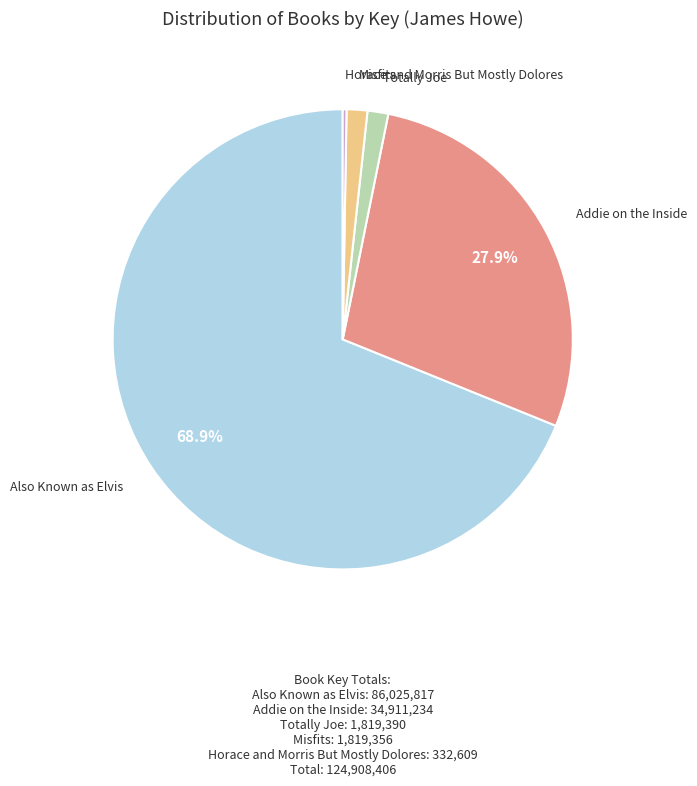

How much of the chart is everything except Addie on the Inside?

72.1%